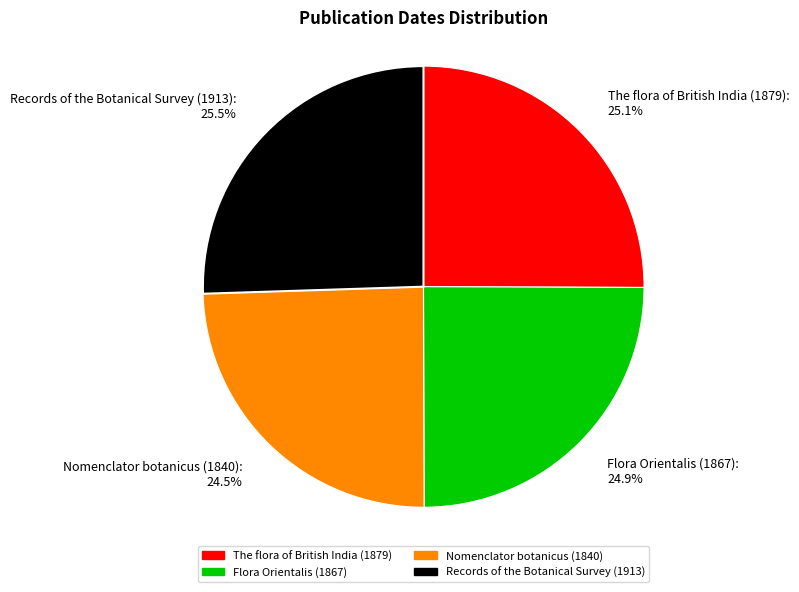

Does Records of the Botanical Survey (1913) account for over 50% of the chart?

No